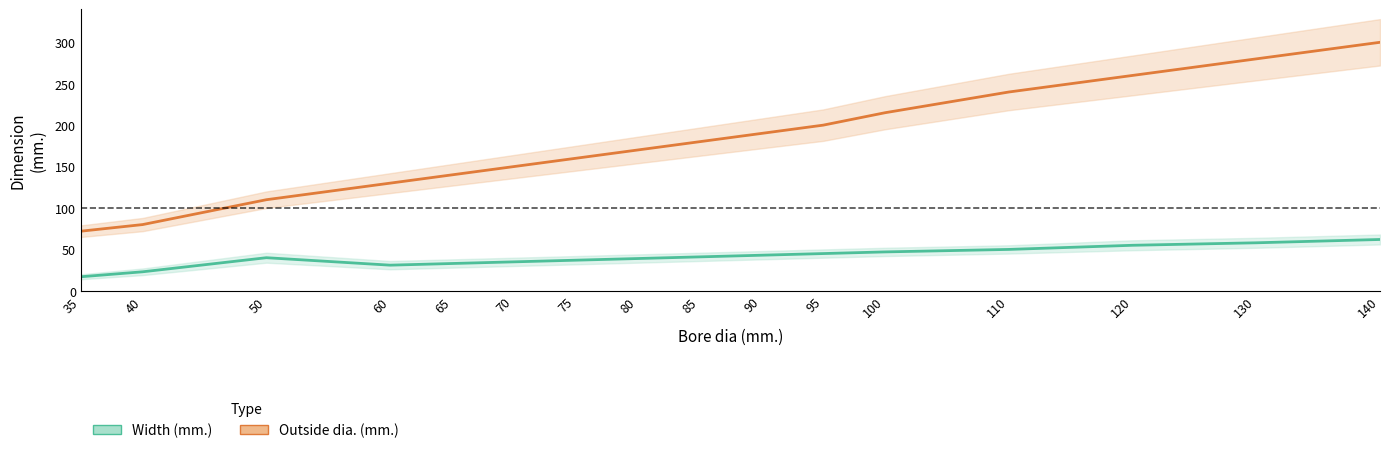

True or false: Outside dia. (mm.) has more than 0 points higher than both neighbors.

False